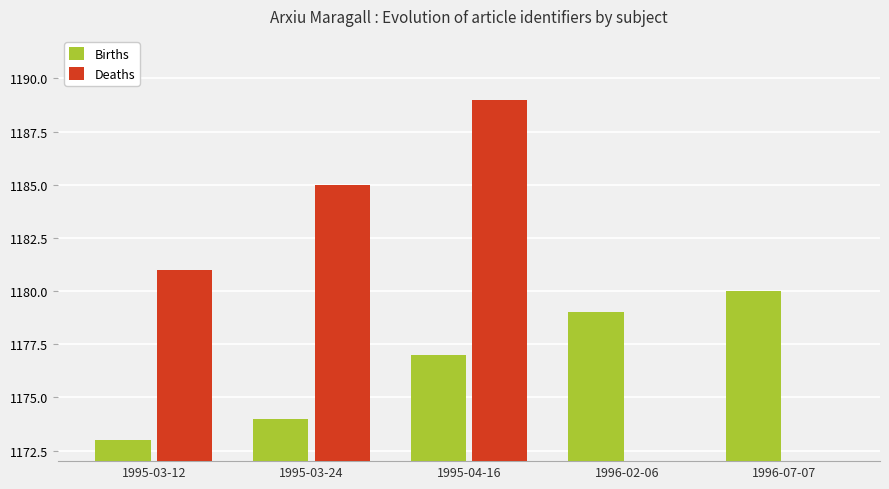

At which label is Deaths closest to 594?

1995-03-12